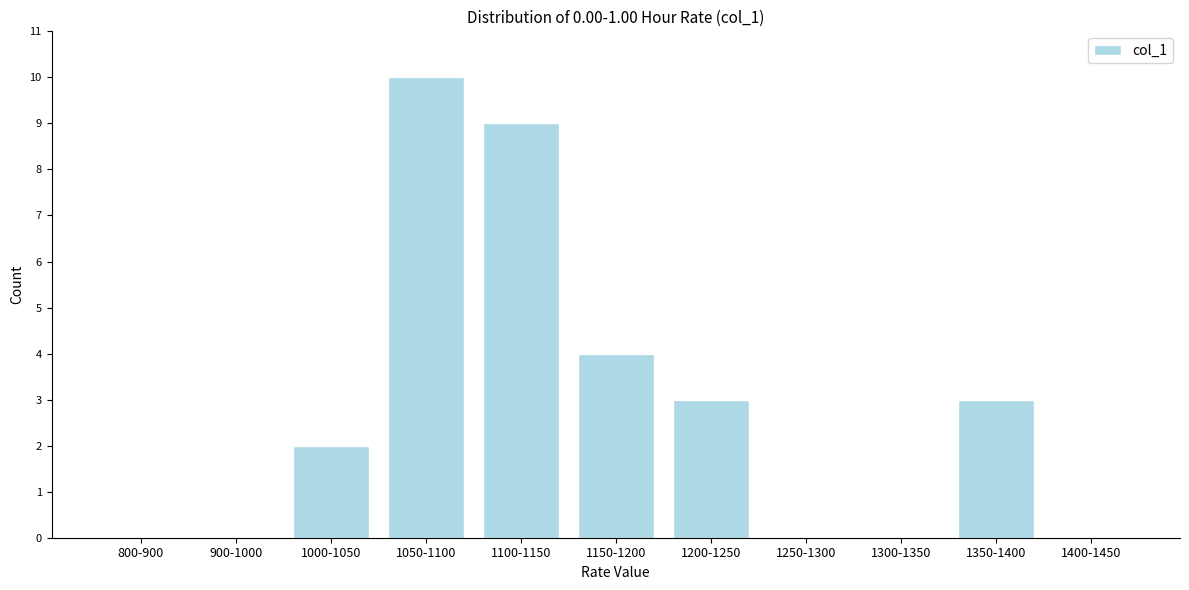

Reading left to right, what are all the values shown in this chart?

800-900=0	900-1000=0	1000-1050=2	1050-1100=10	1100-1150=9	1150-1200=4	1200-1250=3	1250-1300=0	1300-1350=0	1350-1400=3	1400-1450=0